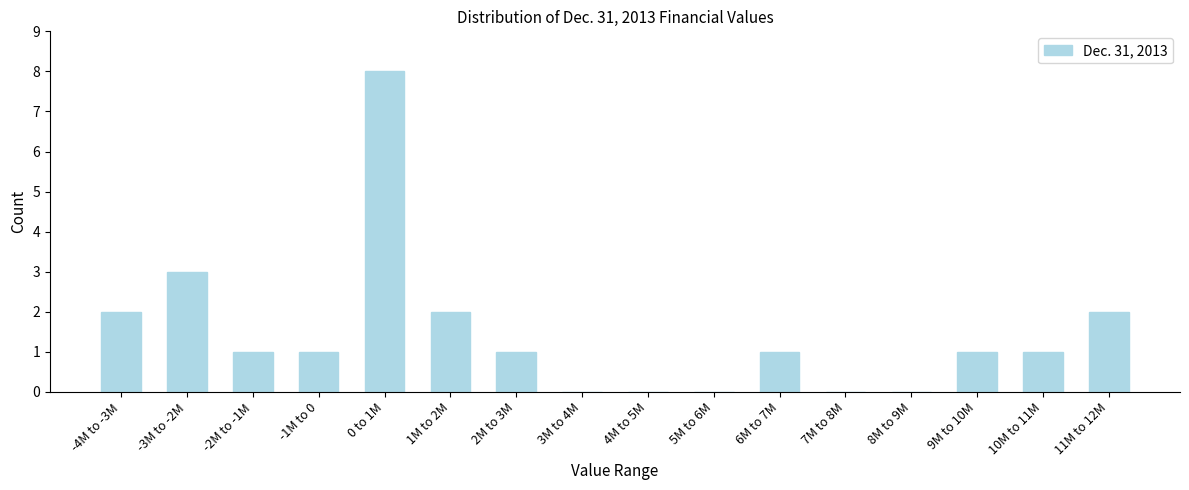

Reading left to right, transcribe all the data shown in this chart.

-4M to -3M=2	-3M to -2M=3	-2M to -1M=1	-1M to 0=1	0 to 1M=8	1M to 2M=2	2M to 3M=1	3M to 4M=0	4M to 5M=0	5M to 6M=0	6M to 7M=1	7M to 8M=0	8M to 9M=0	9M to 10M=1	10M to 11M=1	11M to 12M=2